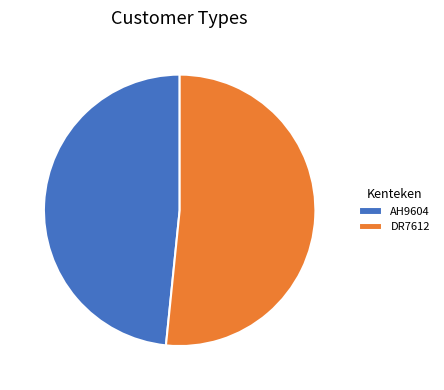

Count the number of slices in the pie.

2